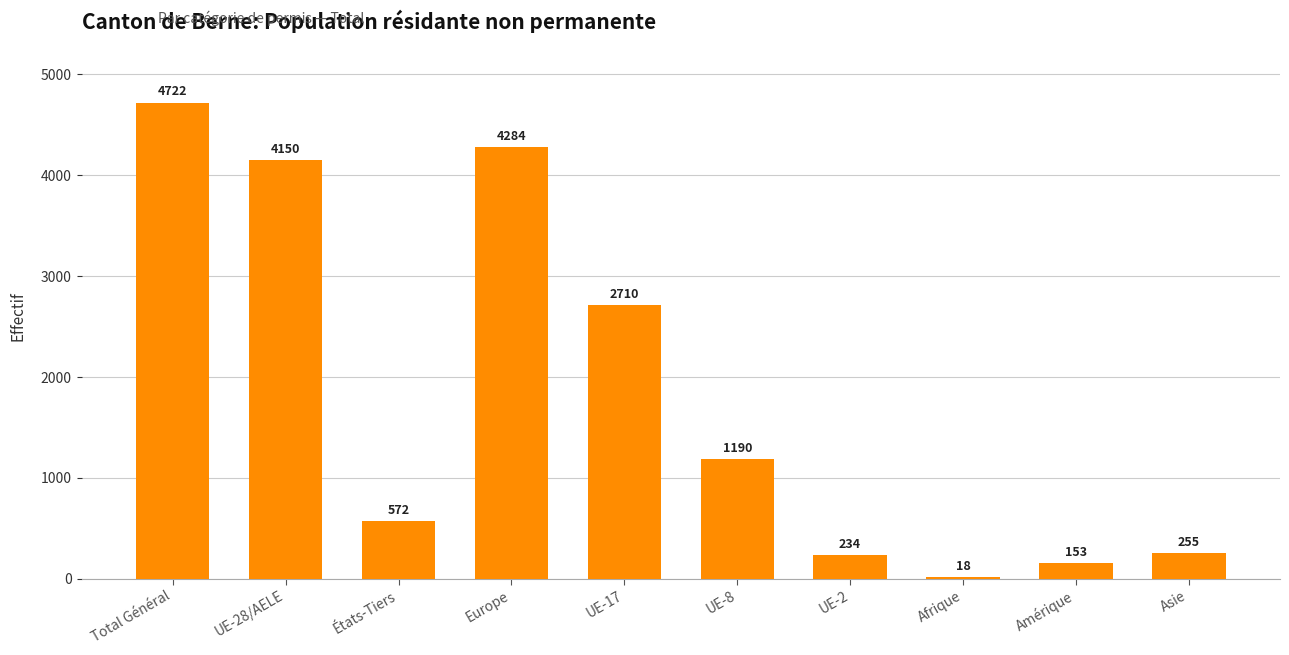

Rank the categories by value from highest to lowest.

Total Général, Europe, UE-28/AELE, UE-17, UE-8, États-Tiers, Asie, UE-2, Amérique, Afrique